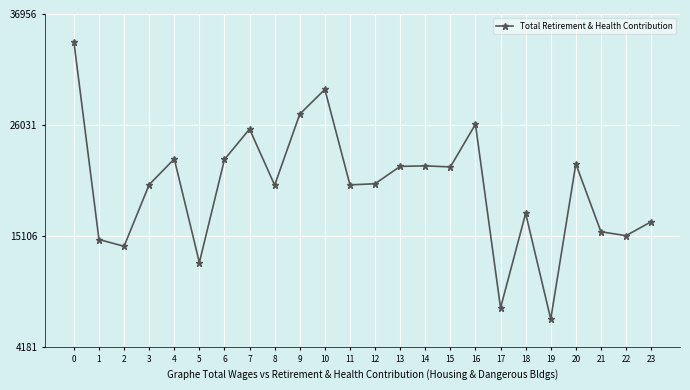

What is the average value?

19888